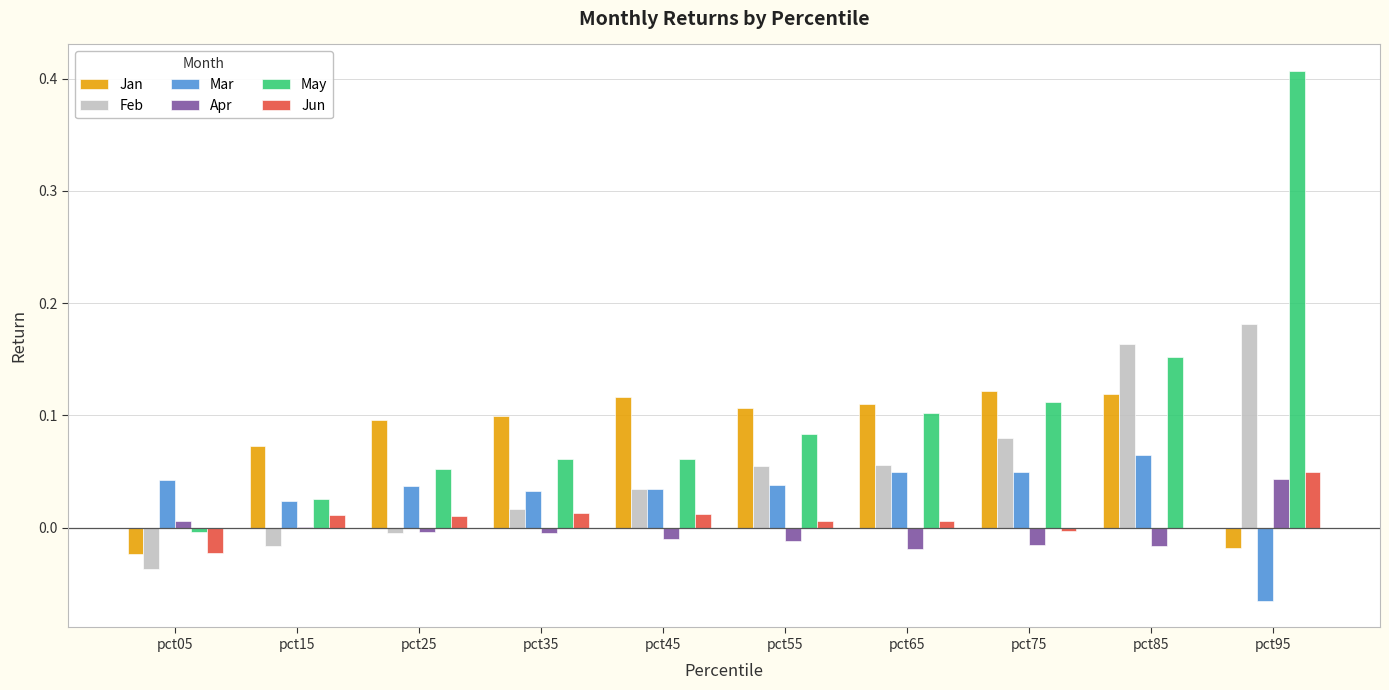

True or false: Jun has a value of -0.0 at pct75.

True